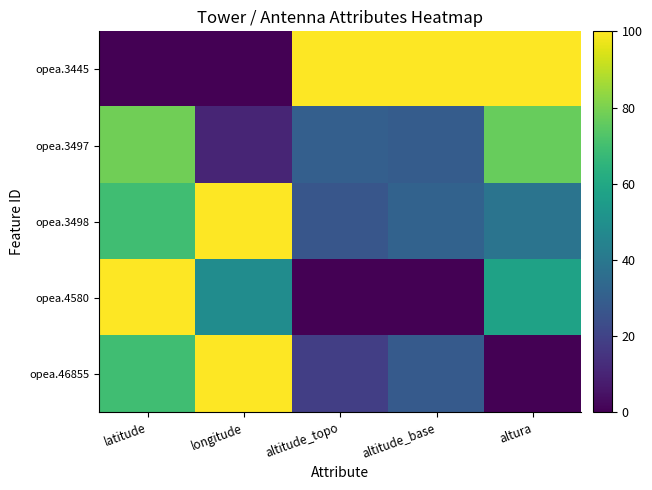

What is the spread (max minus min) of values at altitude_base?

100.0